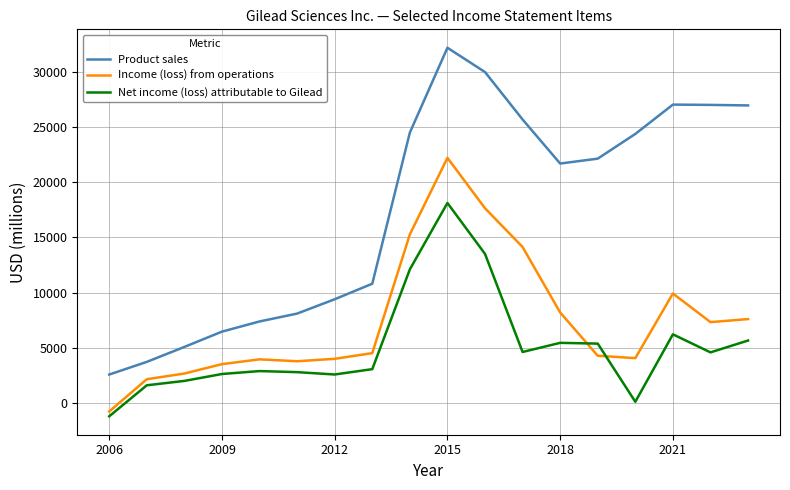

True or false: Income (loss) from operations and Product sales cross at least once.

False